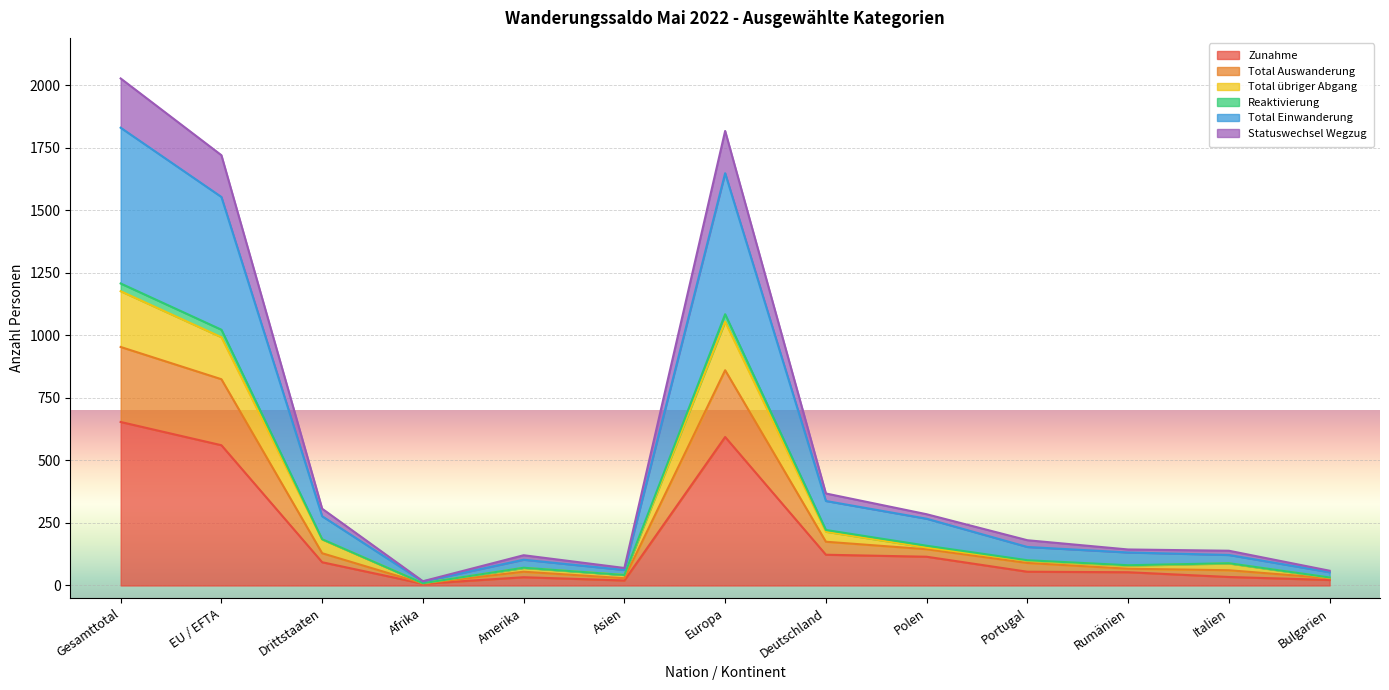

The value of Total Einwanderung at EU / EFTA is 1554. True or false?

True